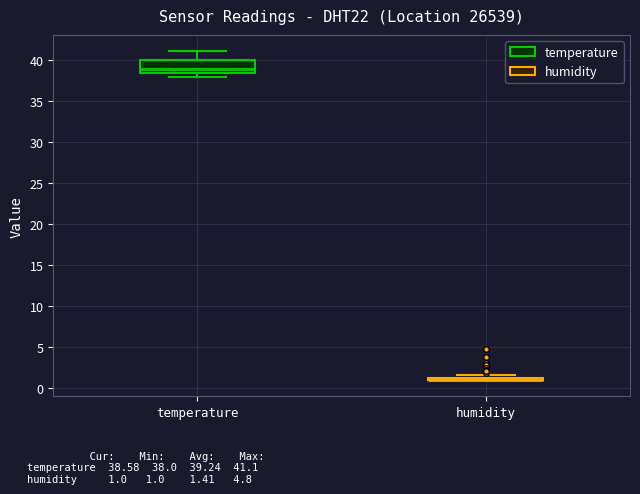

Where is the upper edge of the box for temperature on the y-axis? The values are not printed on the chart, so give them approximately, as read against the axis.

40.0